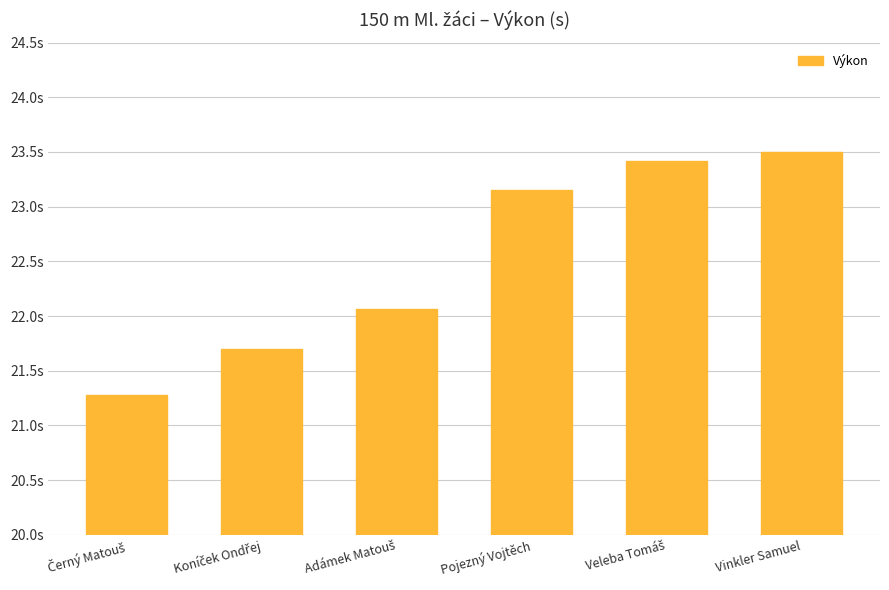

Rank the categories by value from lowest to highest.

Černý Matouš, Koníček Ondřej, Adámek Matouš, Pojezný Vojtěch, Veleba Tomáš, Vinkler Samuel